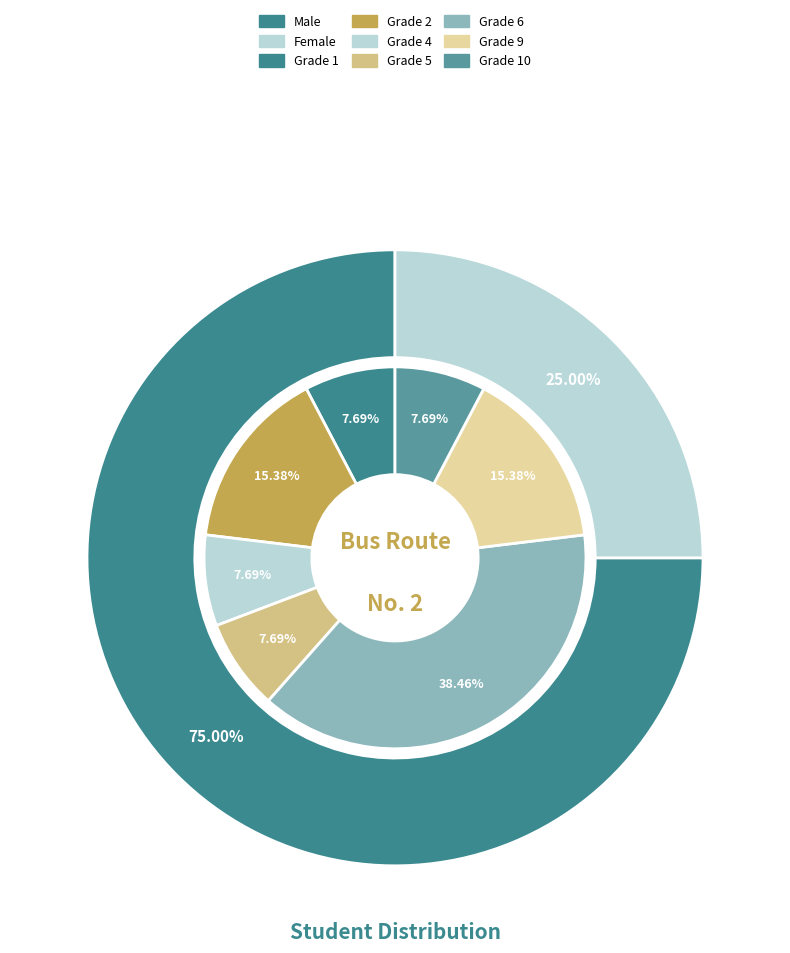

What portion of the pie excludes 男?

25.0%